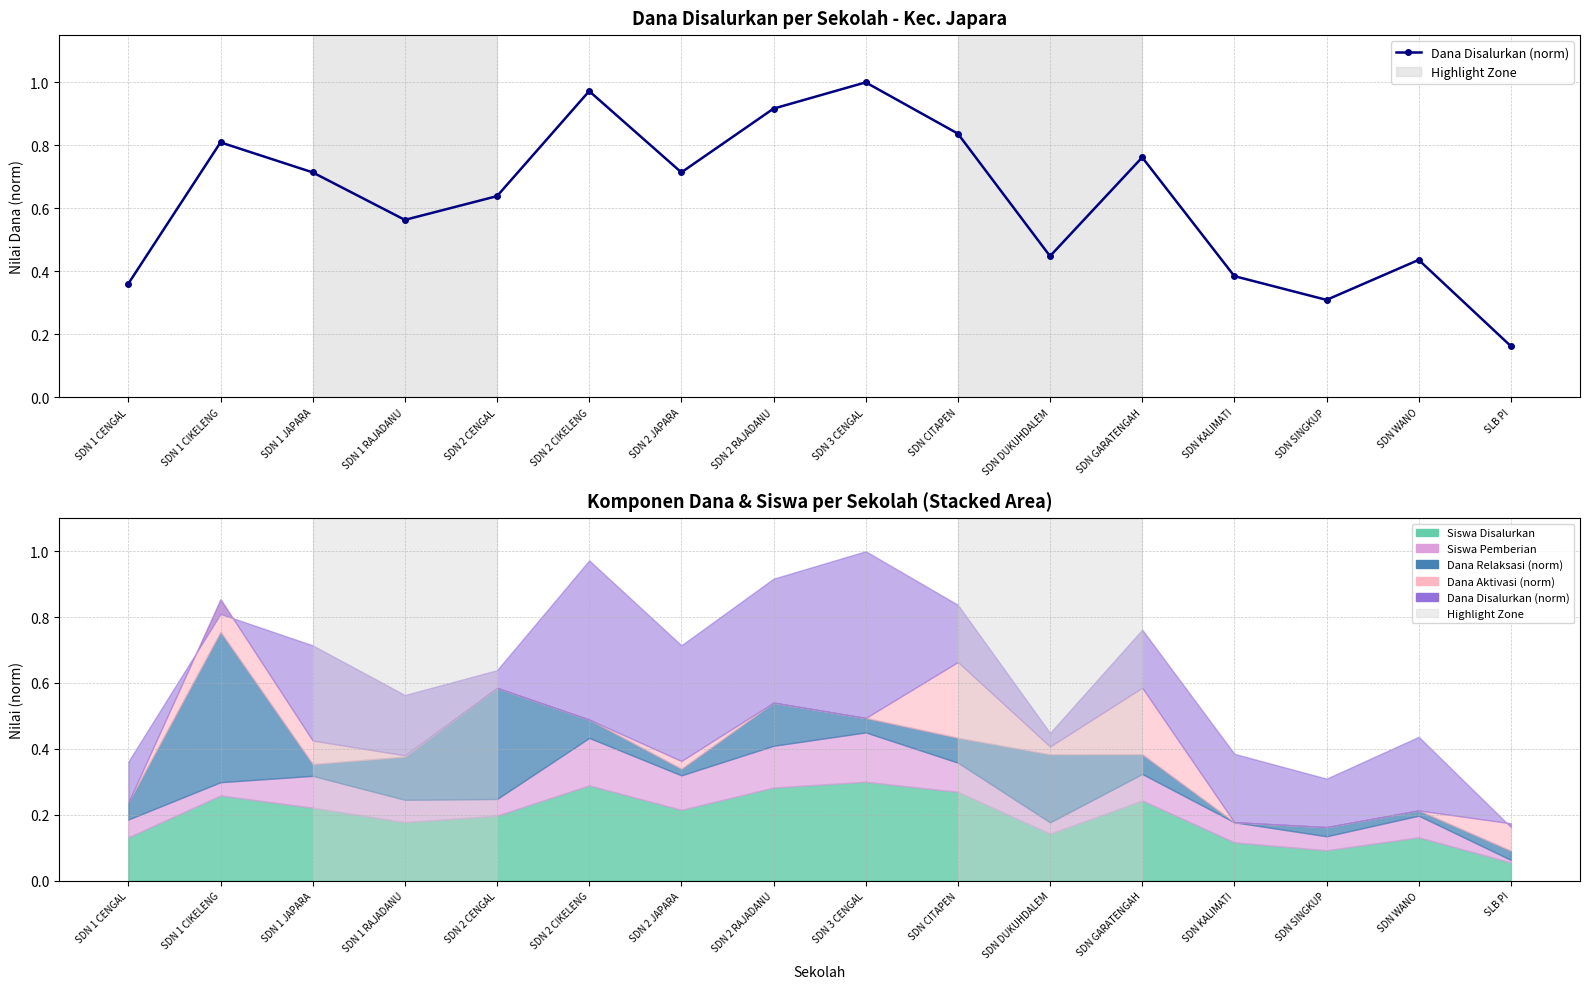

Which category has the lowest value across all series?

SLB PI